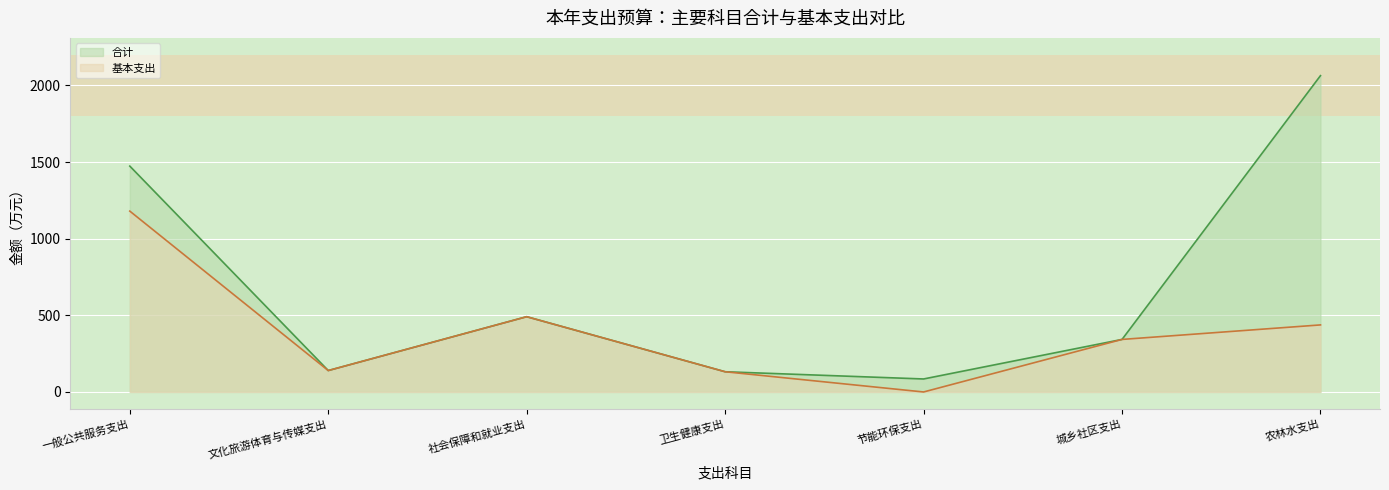

True or false: 合计 and 基本支出 cross at least once.

False